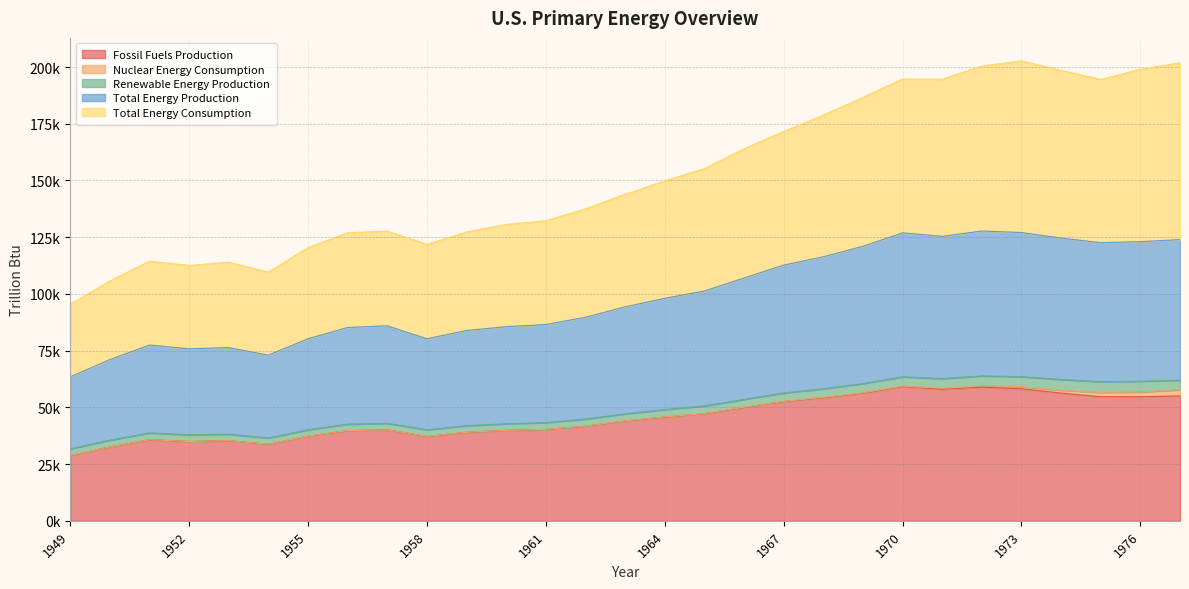

At how many categories does at least one series exceed 77237?

29